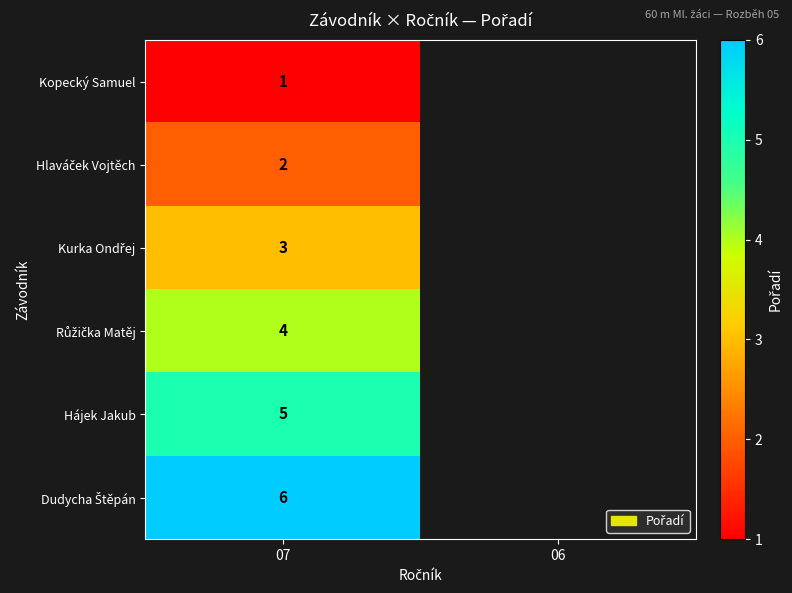

What is the total value across all series at 07?

21